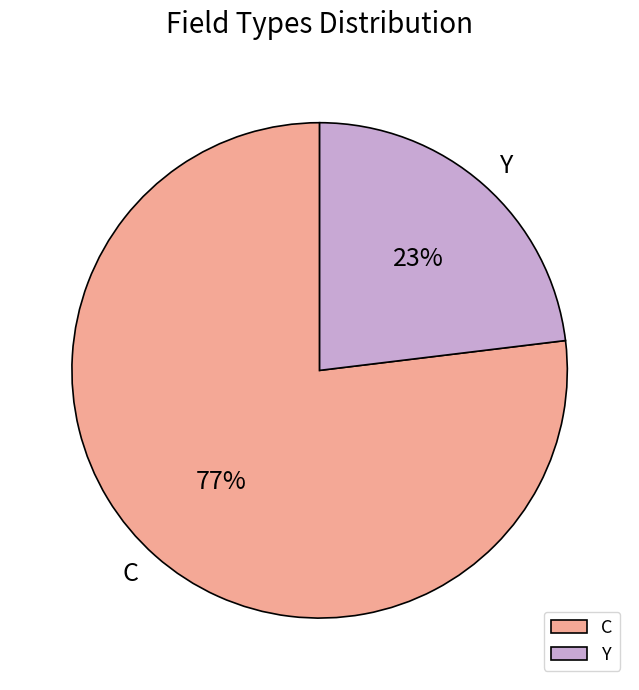

To the nearest percent, what is the difference between the largest and smallest slice percentages?

54%